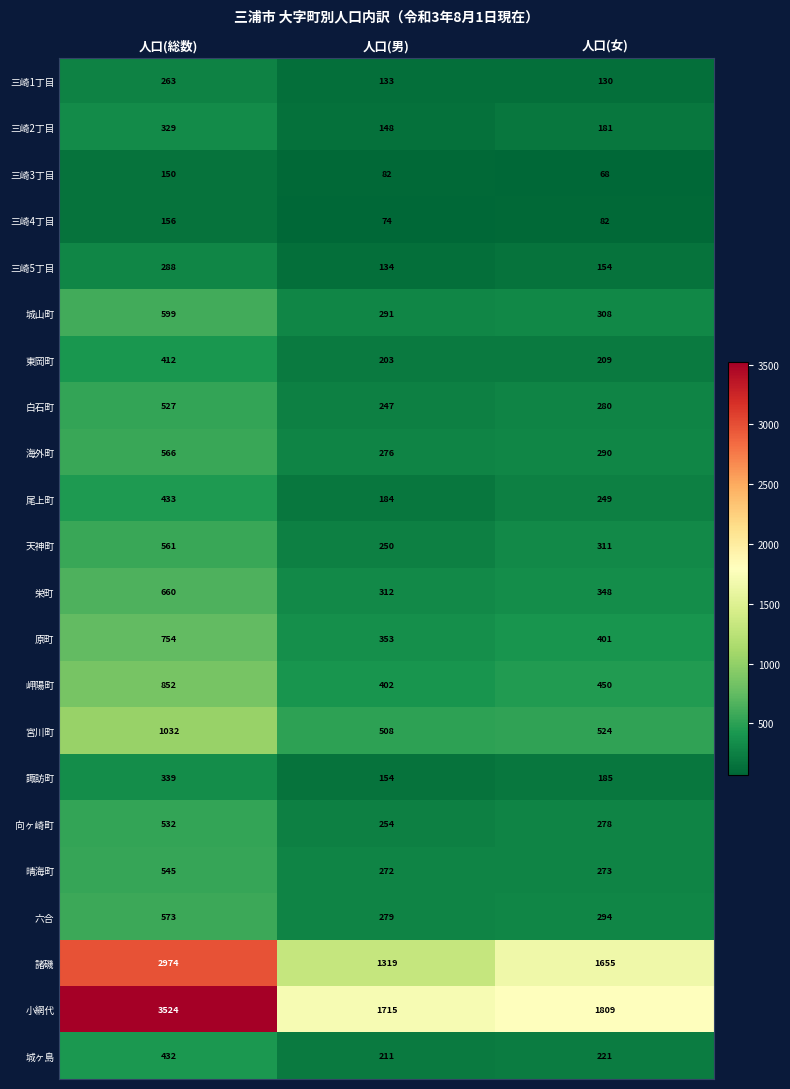

At how many categories does at least one series exceed 2772?

1